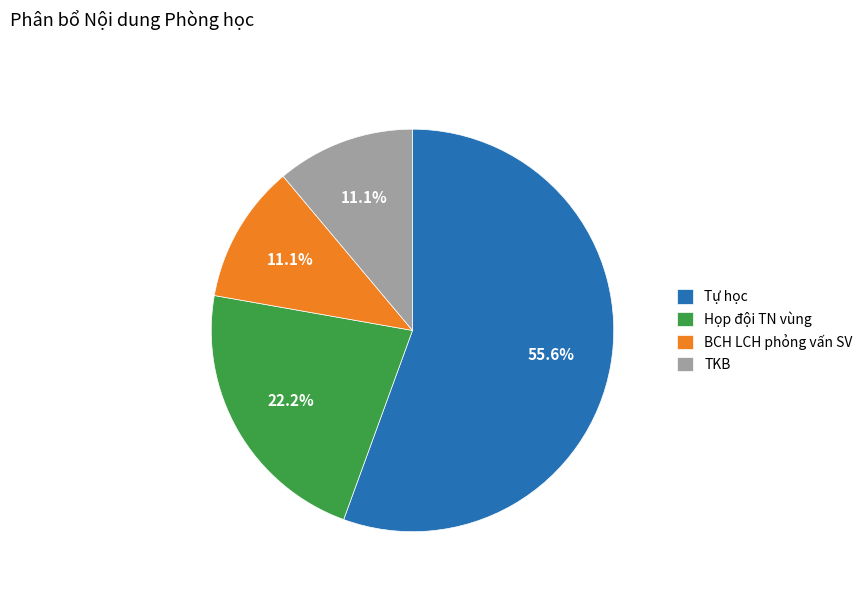

Is the sum of BCH LCH phỏng vấn SV and TKB greater than half?

No